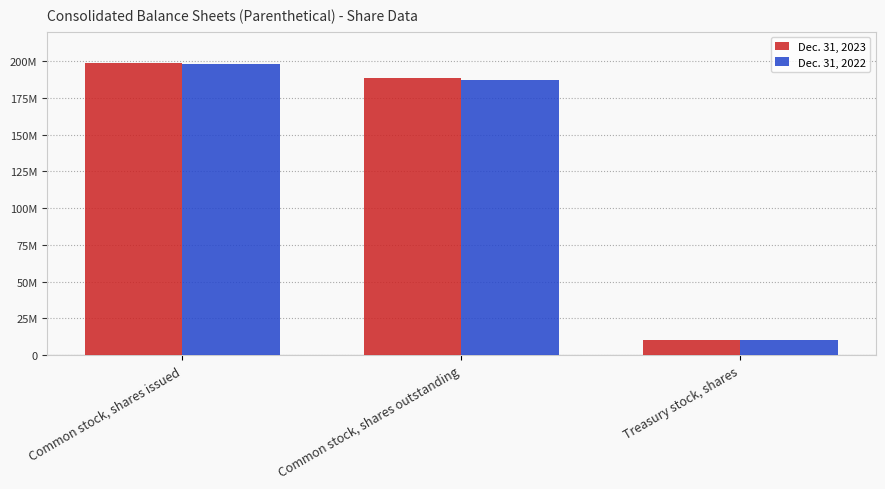

Are the bars grouped side by side (vs. stacked)?

Yes